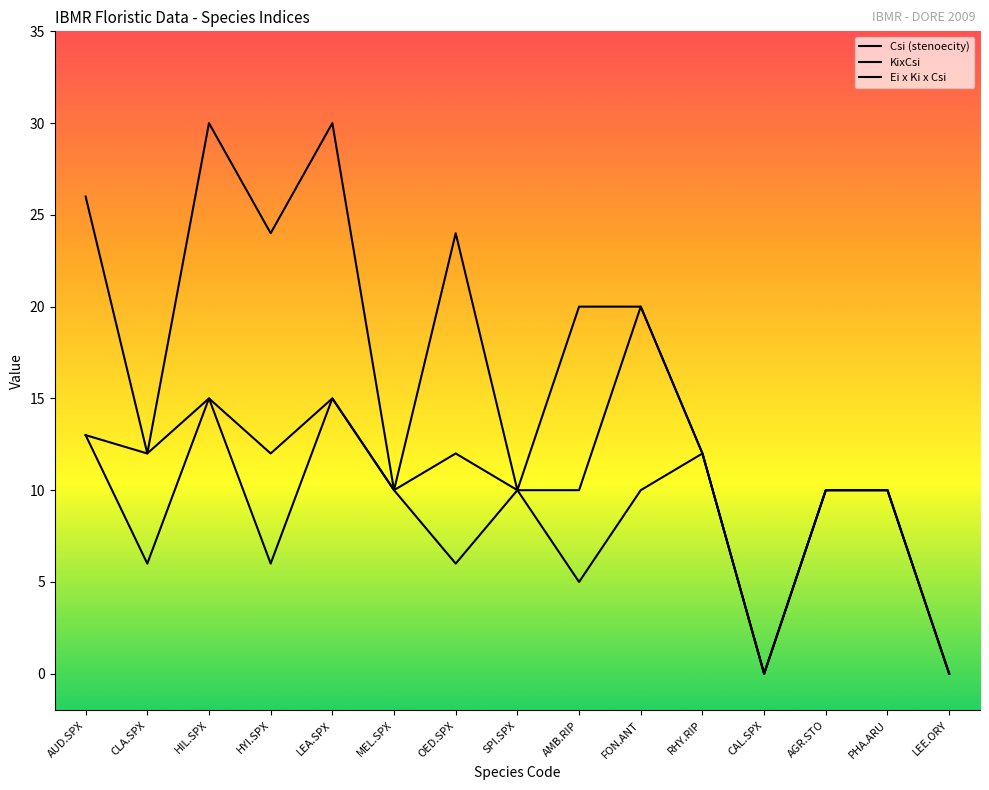

How many interior local peaks does the Csi (stenoecity) series have?

4